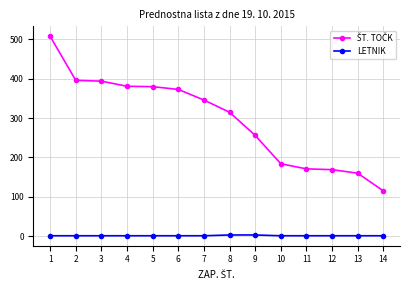

Does the chart have visible grid lines?

Yes